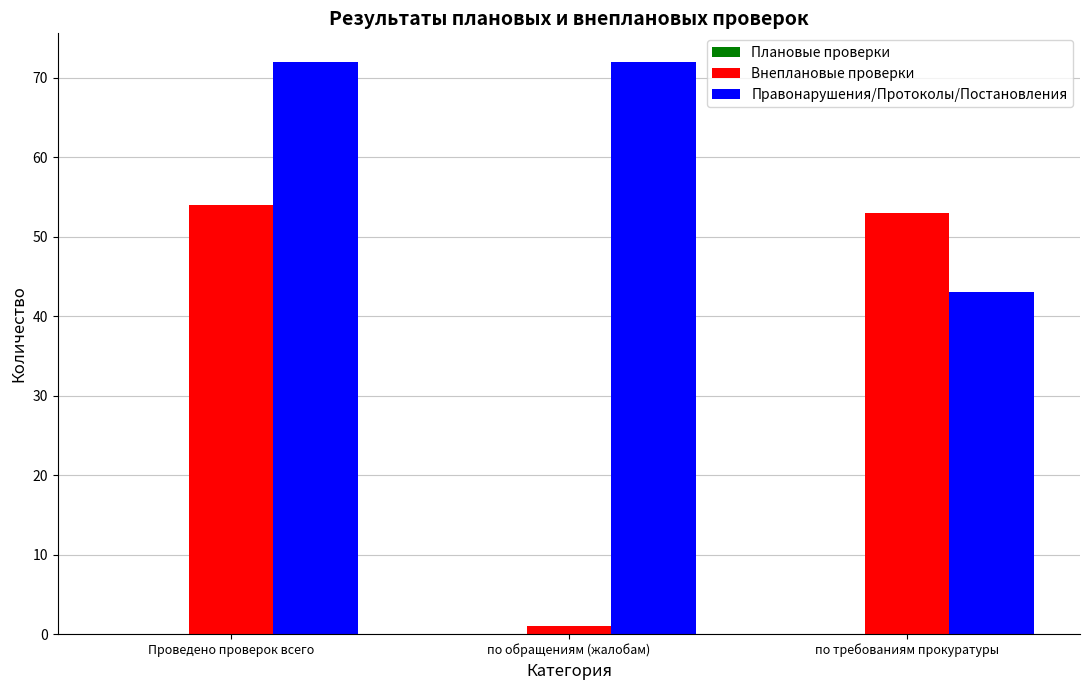

What is the label of the 1st bar from the right?

по требованиям прокуратуры